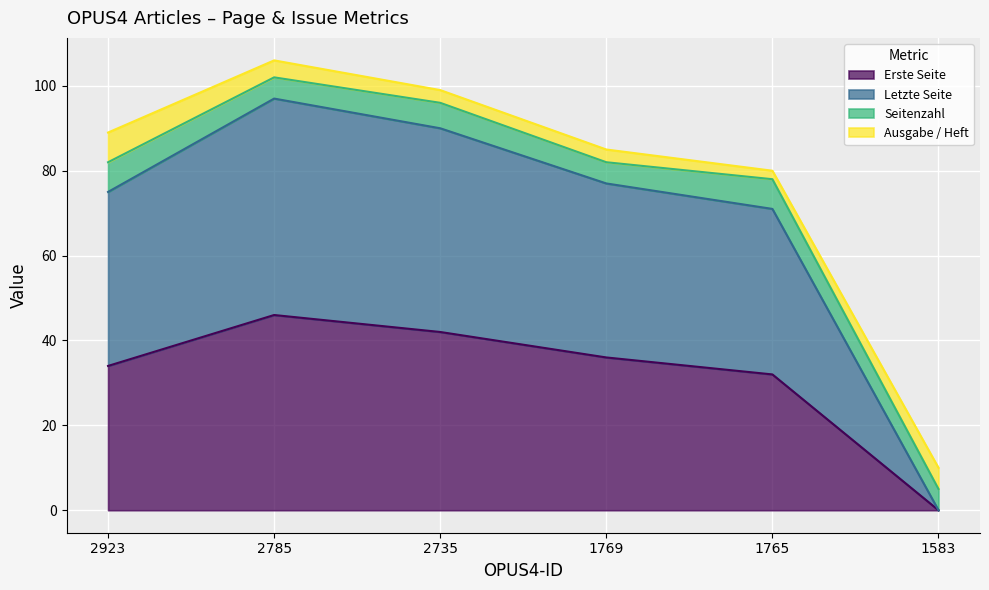

What is the total value across all series at 2785?

106